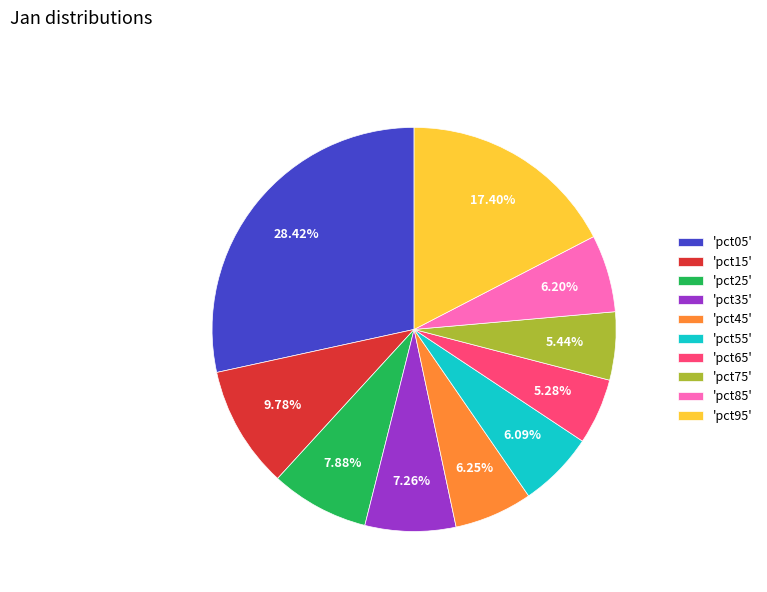

Do 'pct45' and 'pct35' together represent more than half of the pie?

No